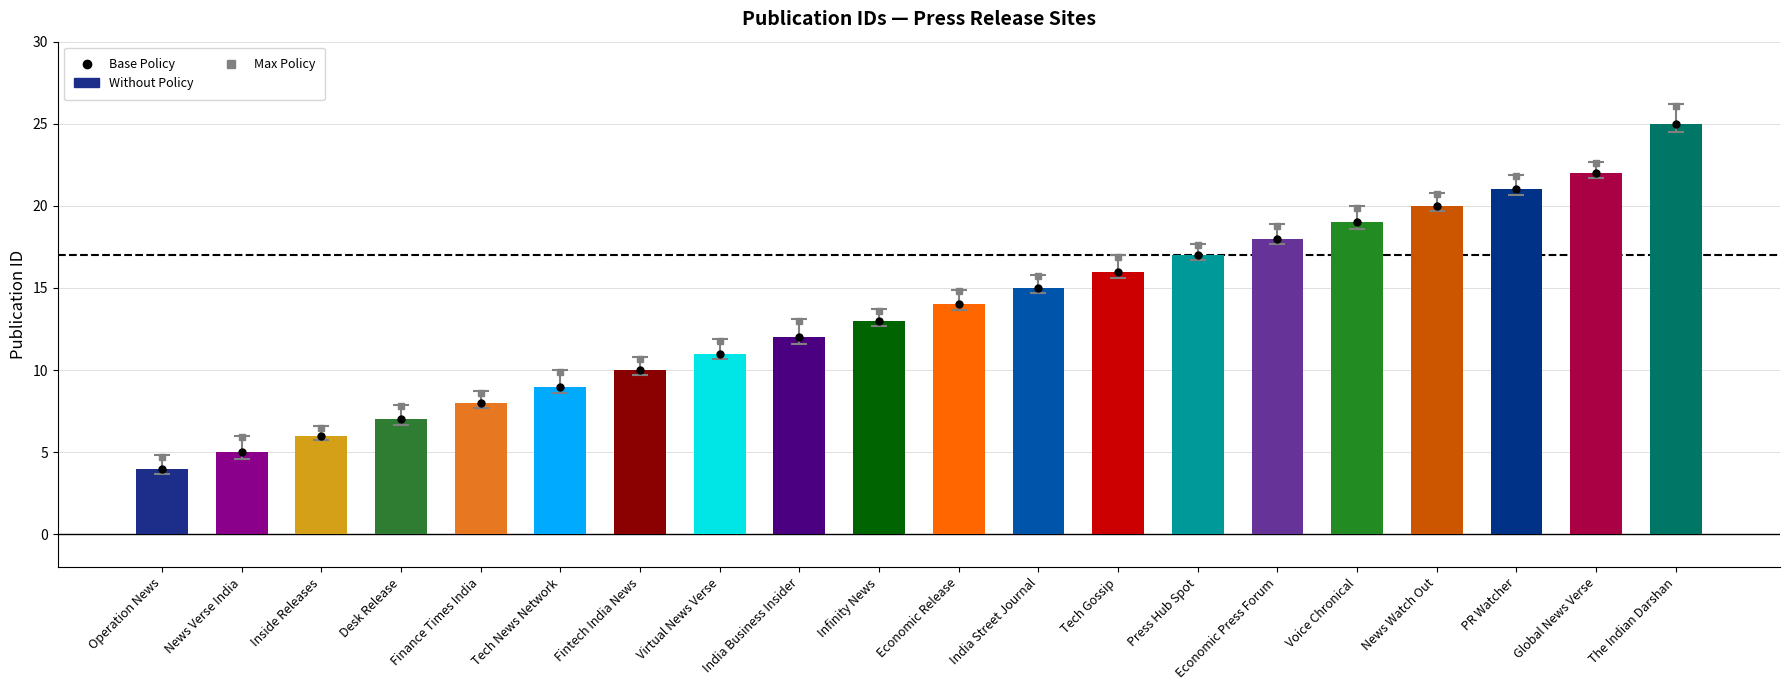

Reading left to right, transcribe all the data shown in this chart.

4	5	6	7	8	9	10	11	12	13	14	15	16	17	18	19	20	21	22	25